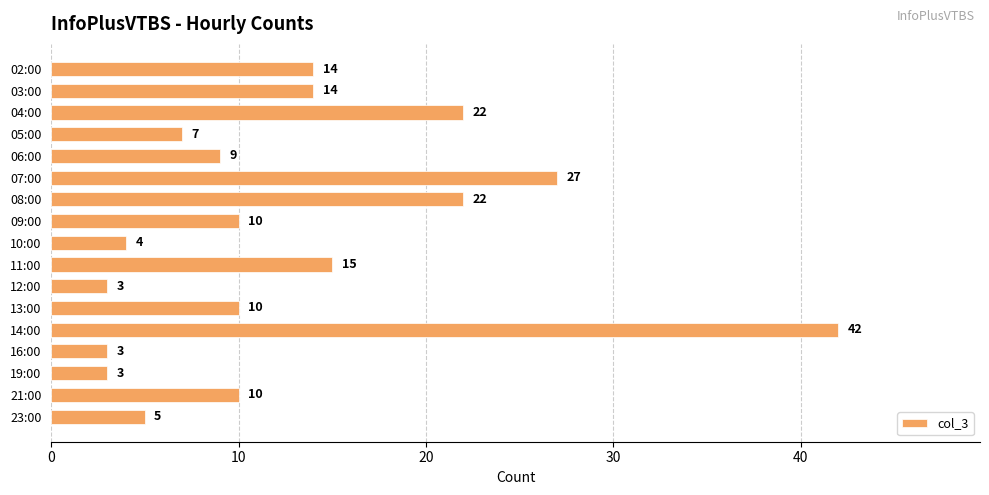

Reading top to bottom, list all the values displayed in this chart.

14	14	22	7	9	27	22	10	4	15	3	10	42	3	3	10	5